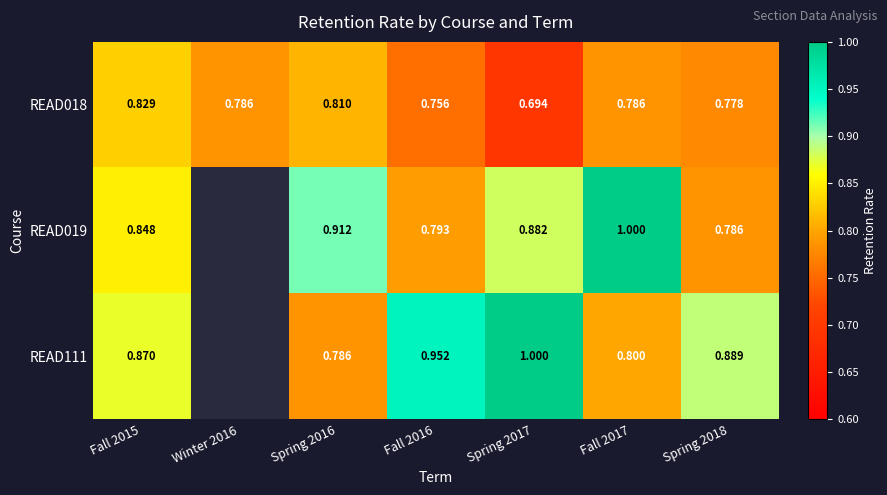

Is the value of READ111 at Fall 2017 greater than the value of READ019 at Fall 2017?

No